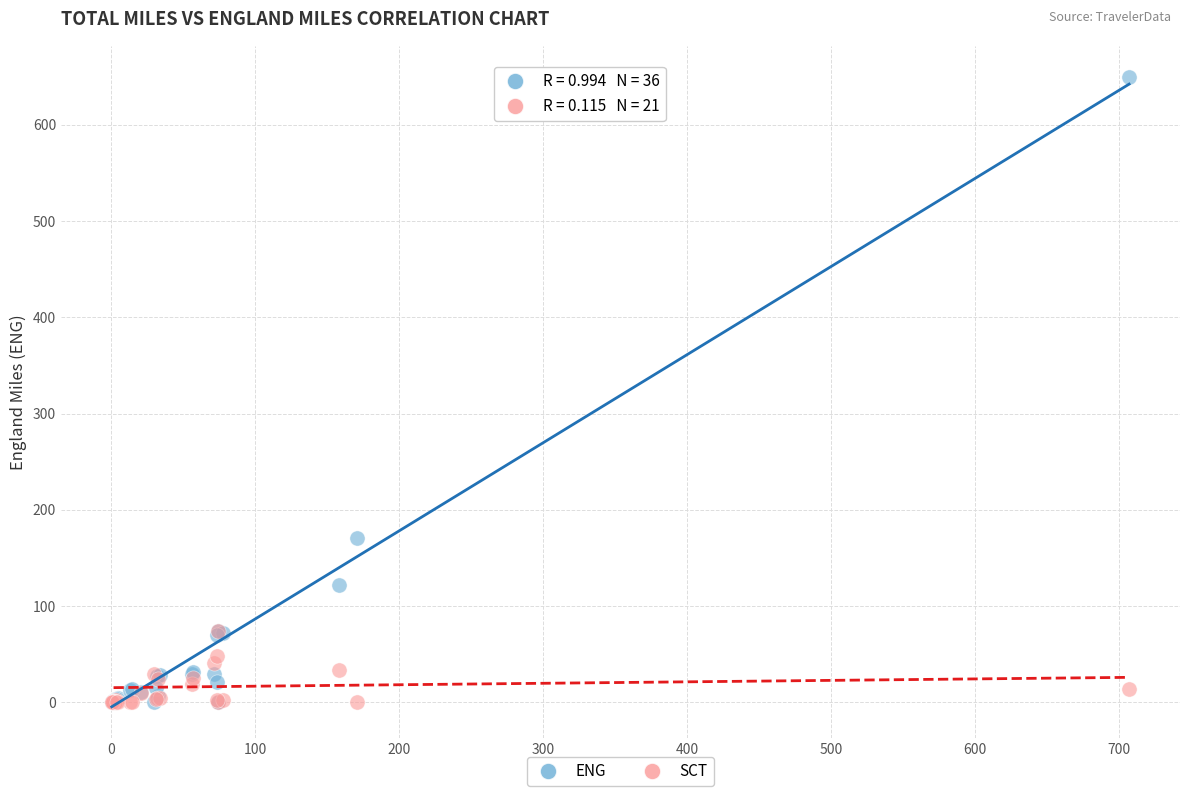

What are all the series names shown in the legend?

ENG, SCT